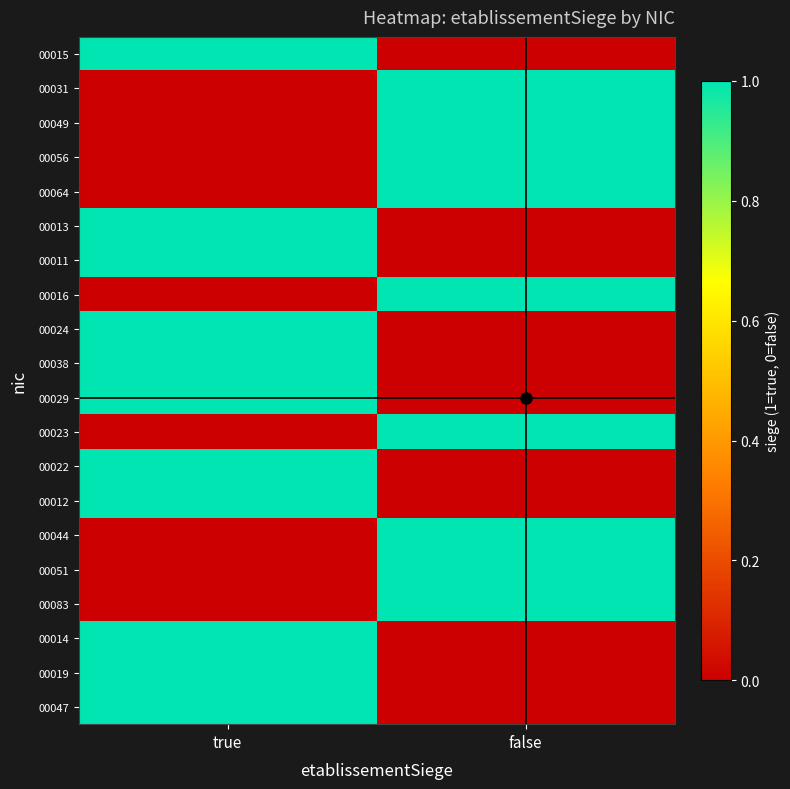

Between true and false, which series saw the biggest shift?

00015